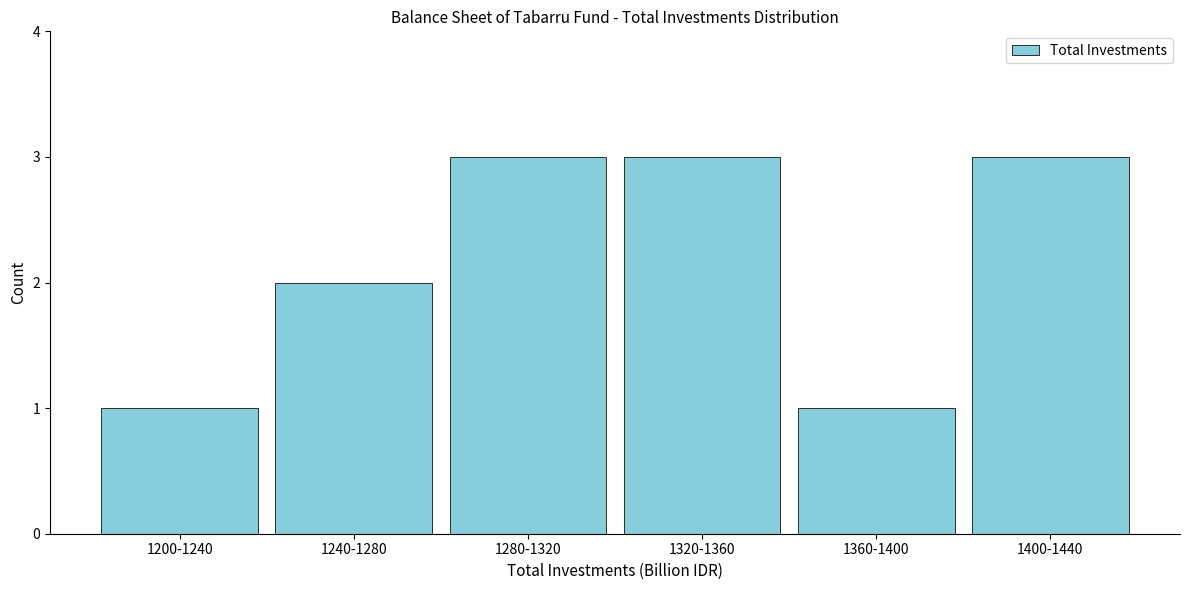

Reading left to right, extract all data points from this chart.

1200-1240=1	1240-1280=2	1280-1320=3	1320-1360=3	1360-1400=1	1400-1440=3